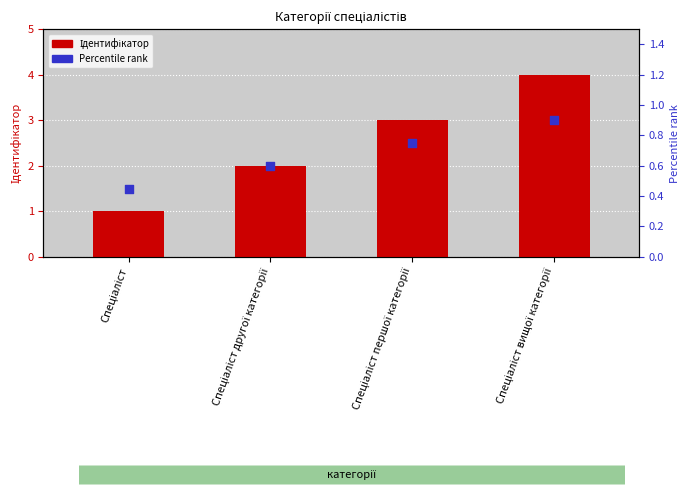

What is the total value across all series at Спеціаліст другої категорії?

2.6